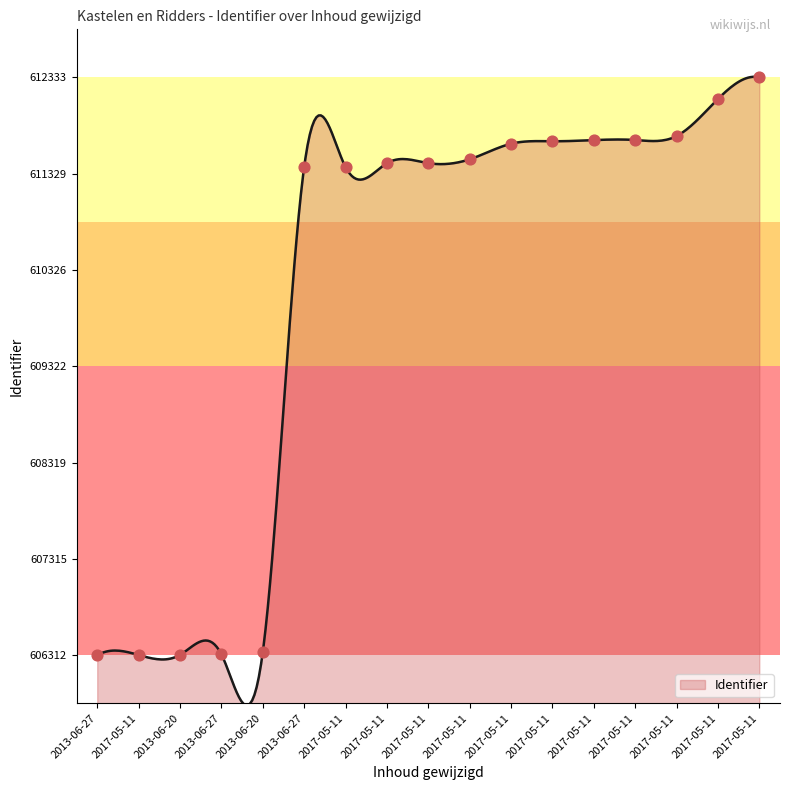

What is the change in value from 2017-05-11 to 2017-05-11?

+200